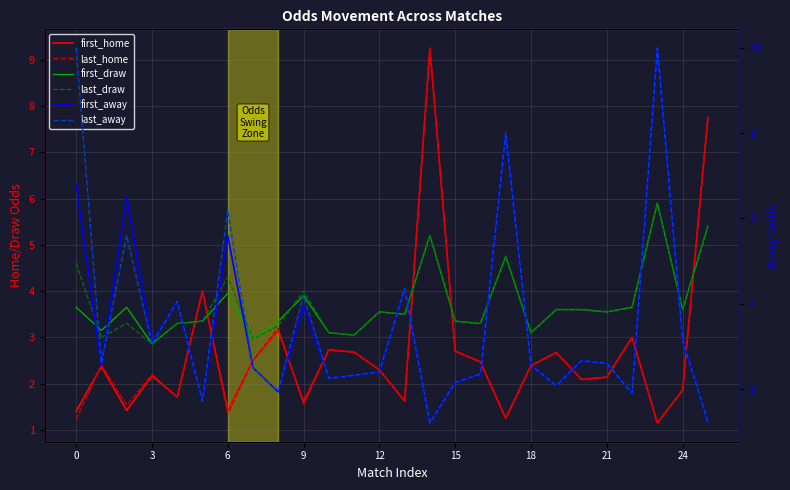

What is the average value of the first_draw series?

3.7